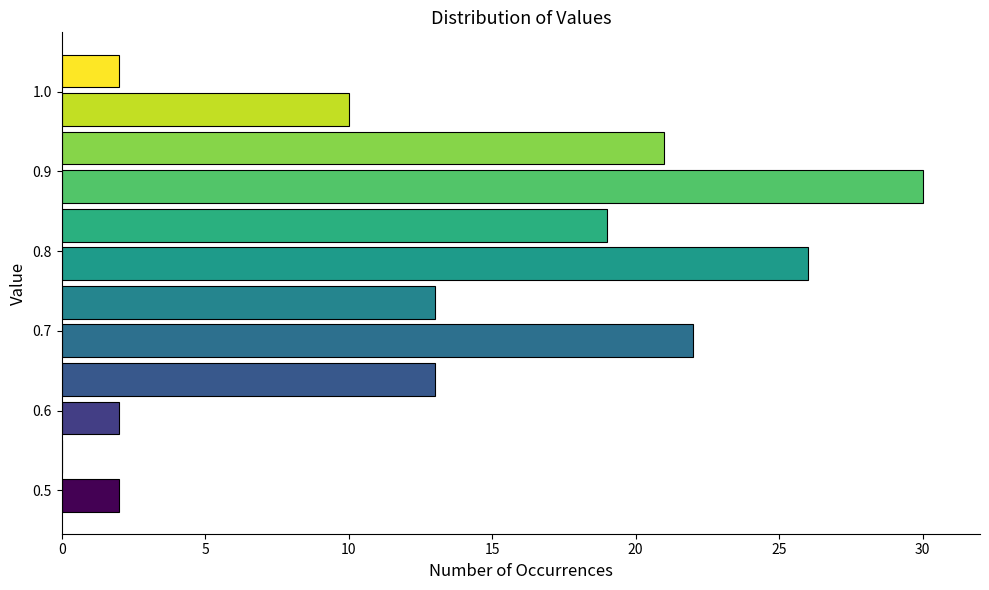

How long is the bar that spans 0.95 to 1.00 on the y-axis? Neither the bar edges nor the lengths are printed on the chart, so give them approximately, as read against the axes.

10